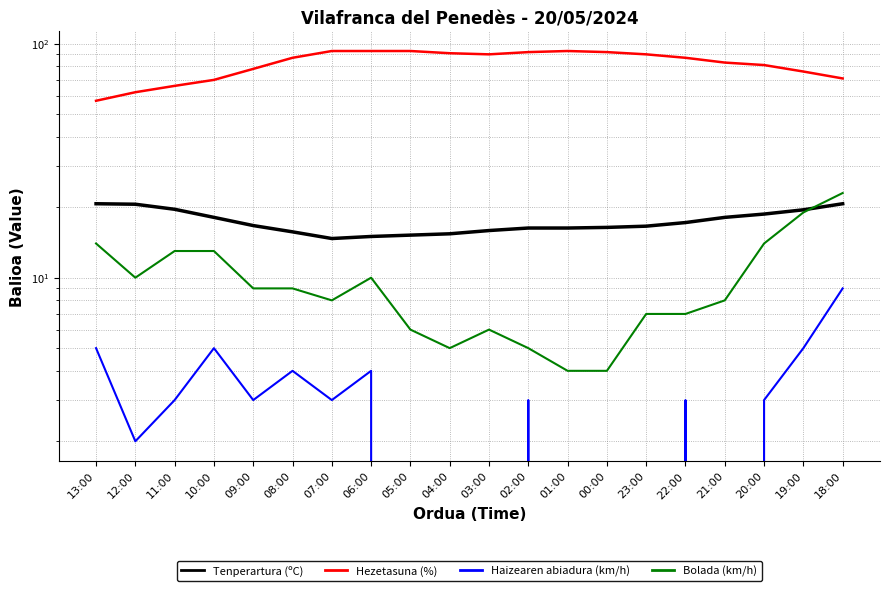

What is the value of the Haizearen abiadura (km/h) point at the 4th from the left?

5.0